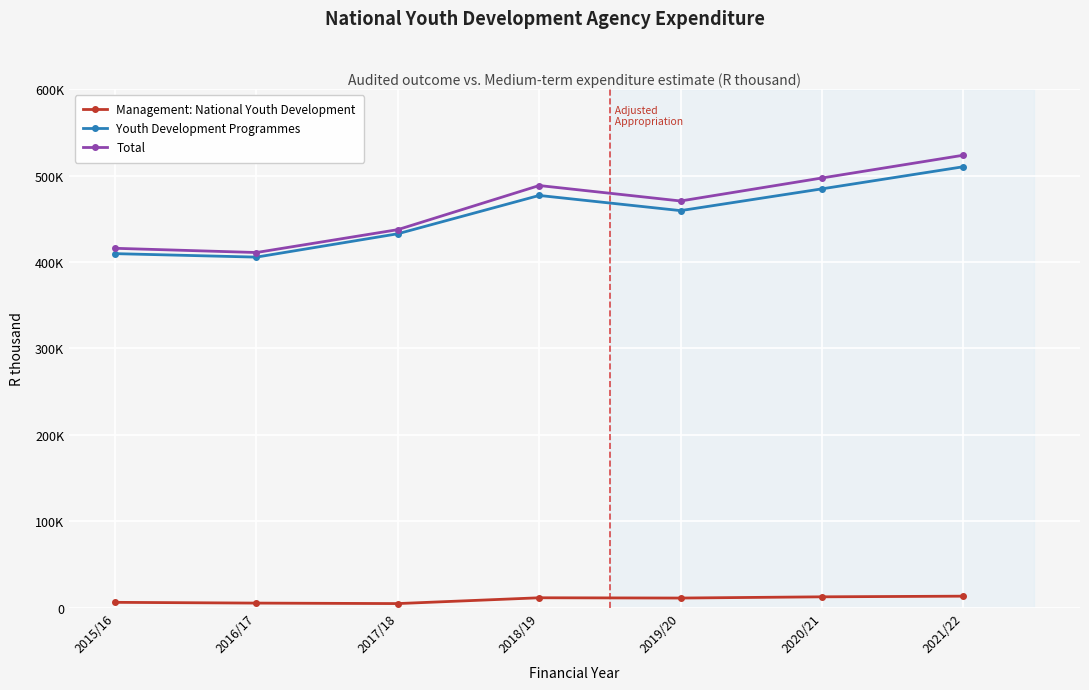

Reading right to left, what are all the values shown in this chart?

Management: National Youth Development: 2021/22=13338	2020/21=12579	2019/20=11163	2018/19=11479	2017/18=4759	2016/17=5319	2015/16=6194
Youth Development Programmes: 2021/22=510381	2020/21=484788	2019/20=459577	2018/19=477145	2017/18=432806	2016/17=405766	2015/16=409789
Total: 2021/22=523719	2020/21=497367	2019/20=470740	2018/19=488624	2017/18=437565	2016/17=411085	2015/16=415983